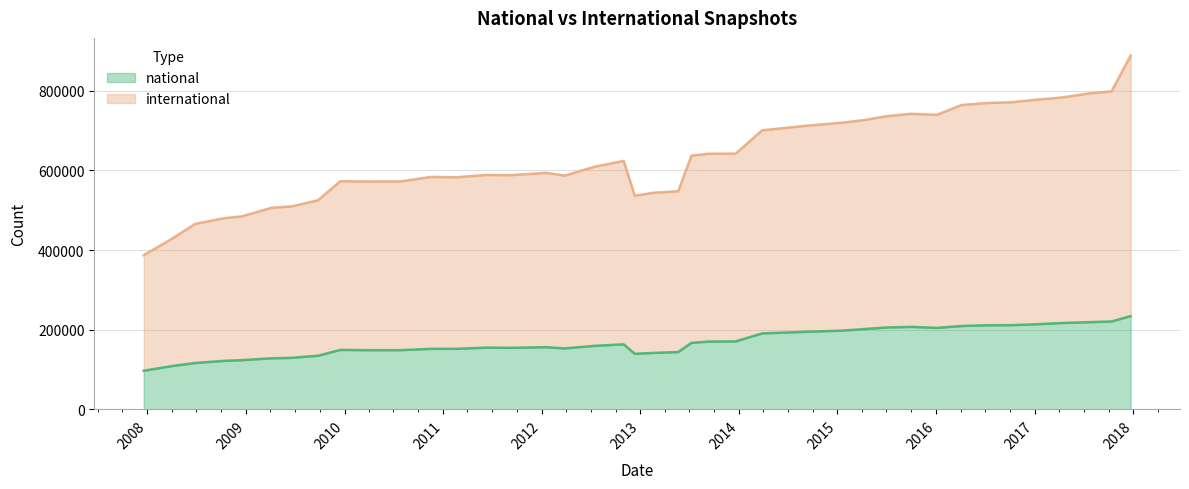

What are all the series names shown in the legend?

national, international